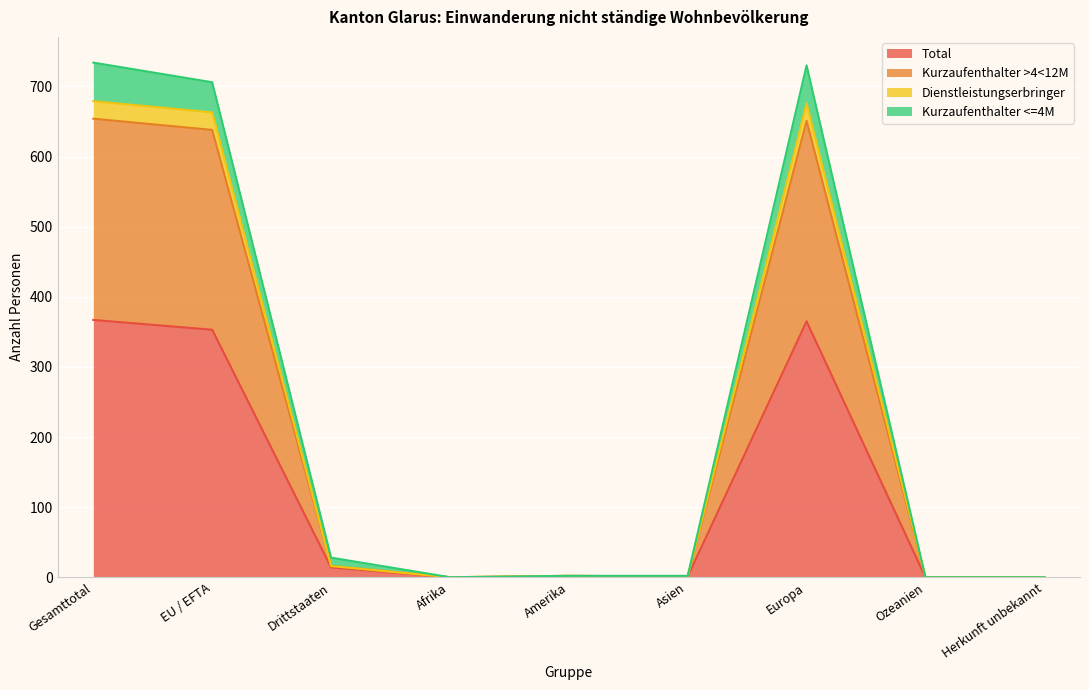

What is the maximum value for Total?

367